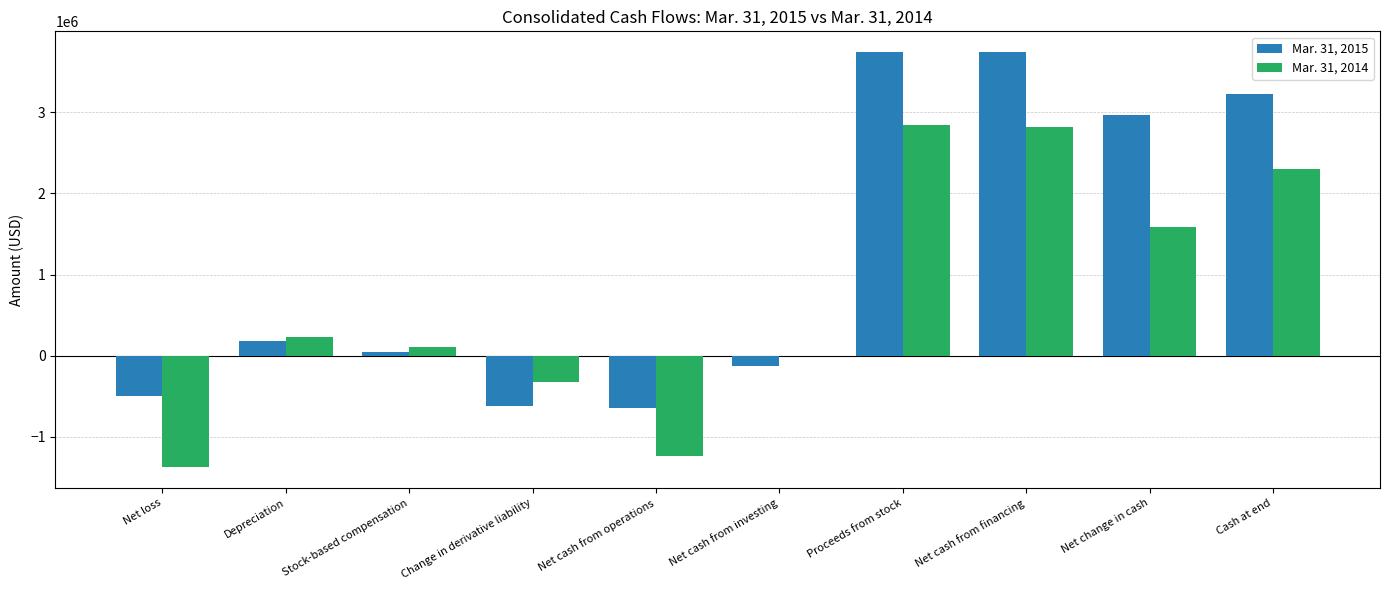

What is the sum of the Mar. 31, 2014 values at Net loss and Net cash from operations?

-2602676